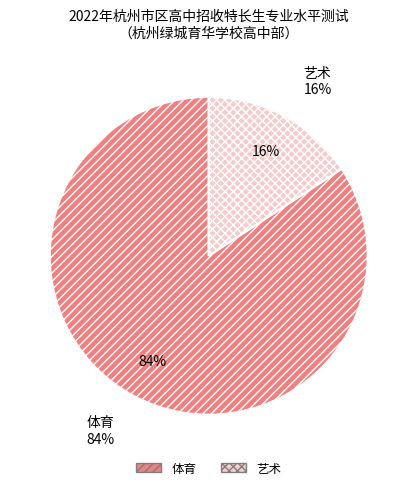

Approximately how many times larger is the value at 体育 compared to 艺术?

5.3